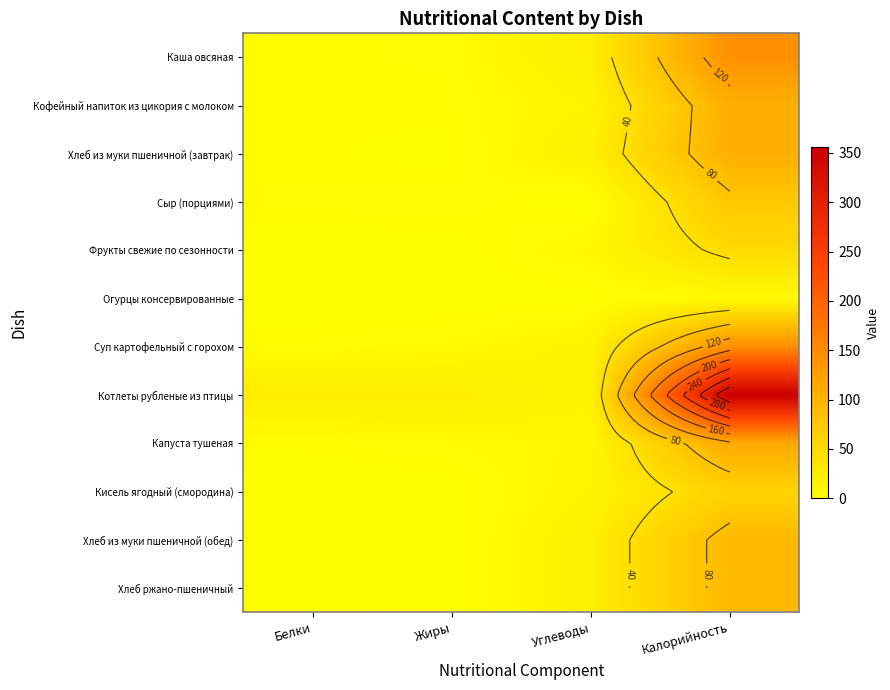

Count the number of data series in this chart.

12